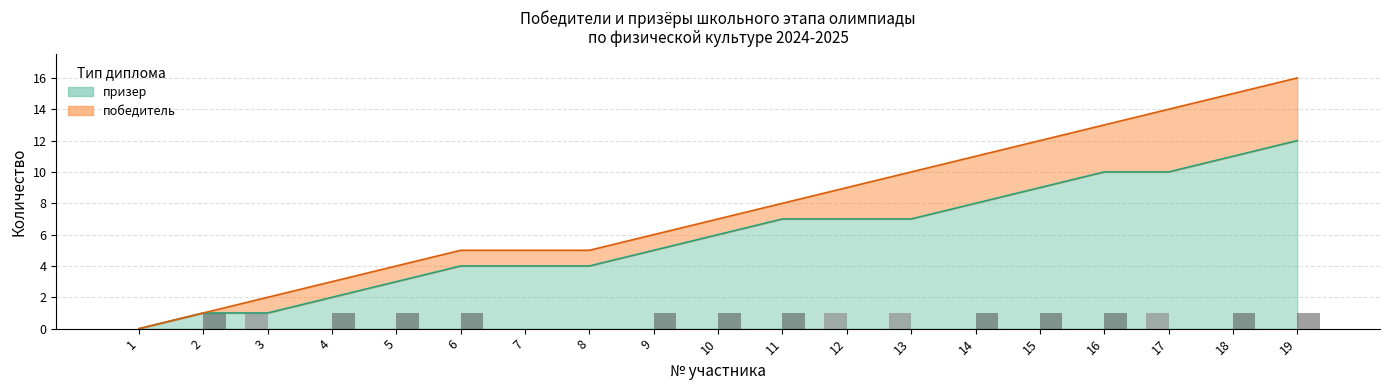

What is the sum of all призер (bar) values?

12